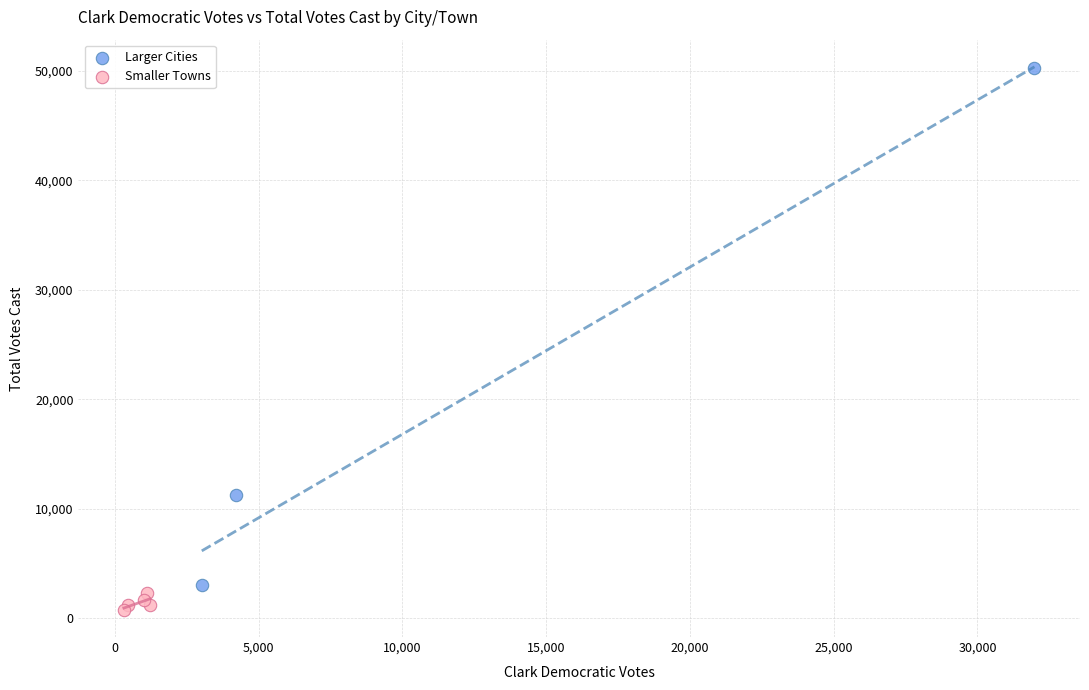

Which series reaches the maximum Y coordinate?

Larger Cities